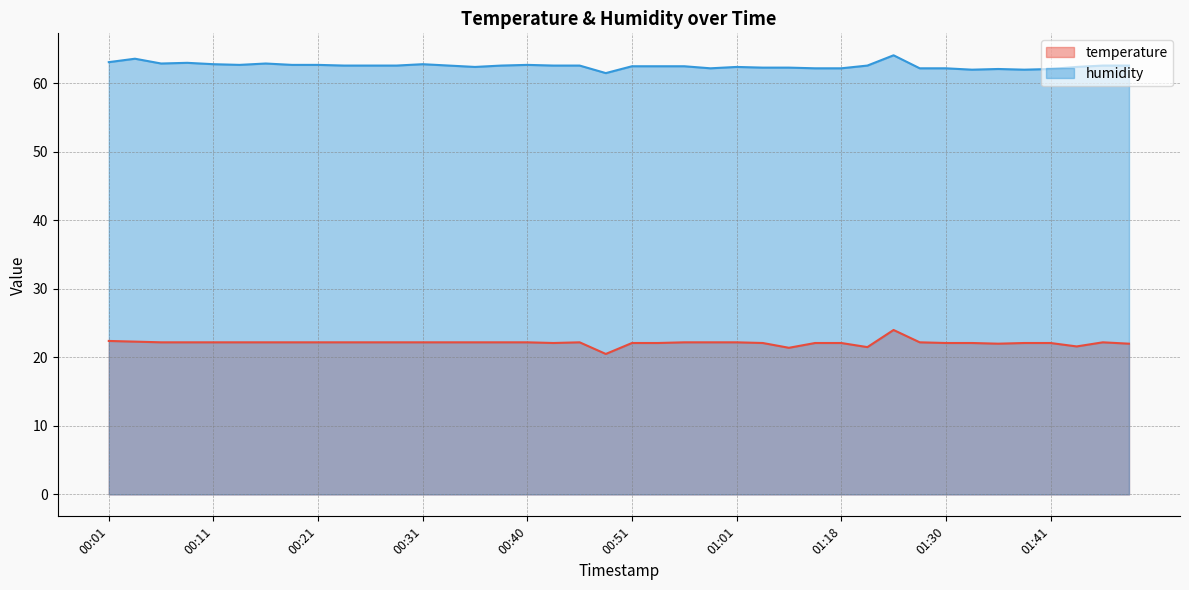

What is the highest value of the temperature series?

24.0